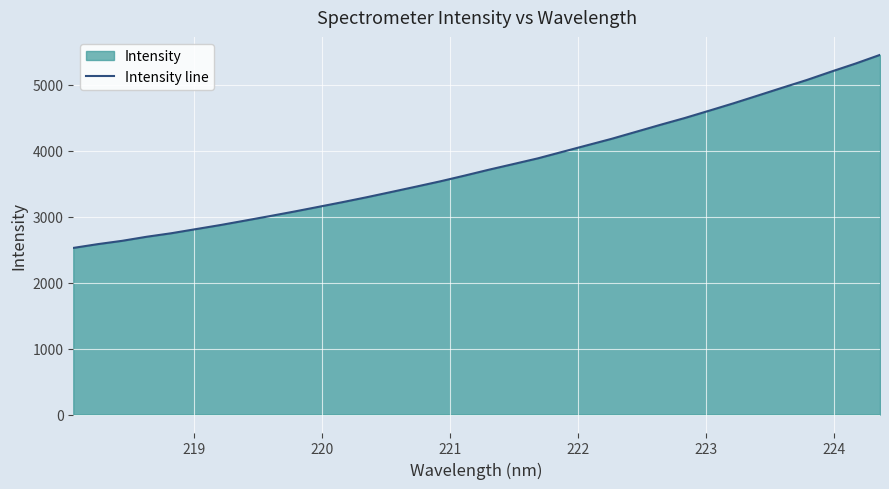

What is the maximum value shown in the chart?

5450.5